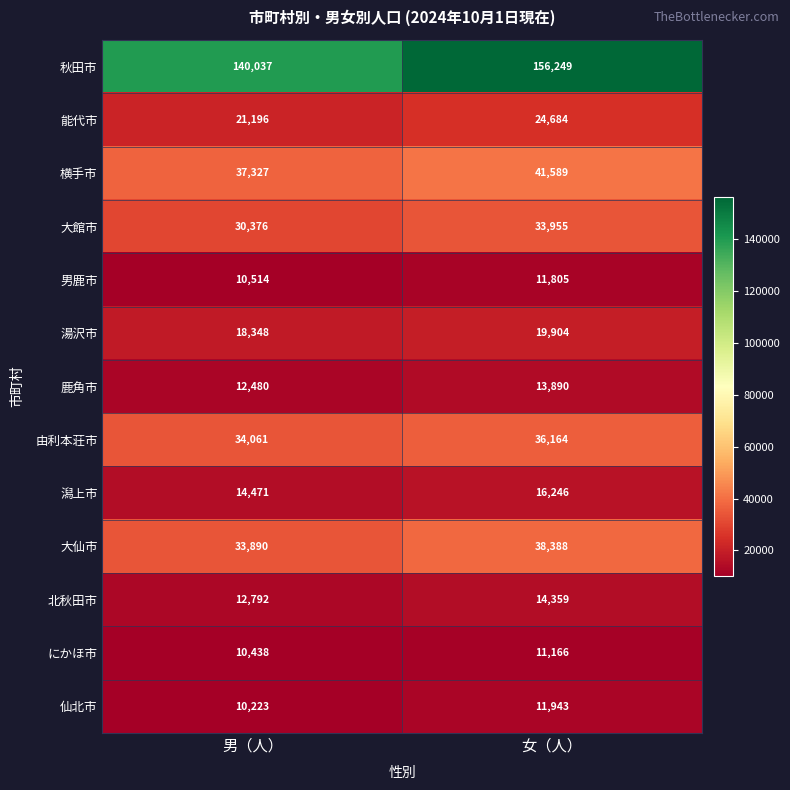

What is the sum of all 能代市 values?

45880